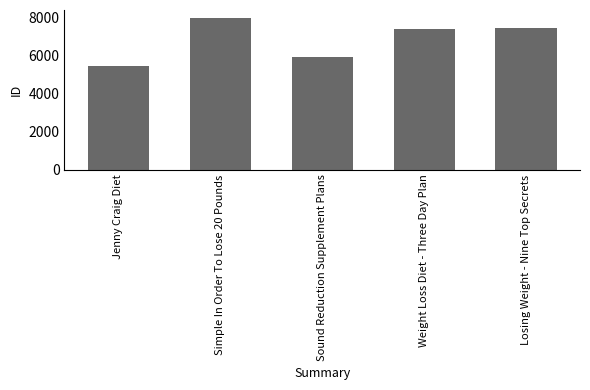

What is the label of the 3rd bar from the left?

Sound Reduction Supplement Plans